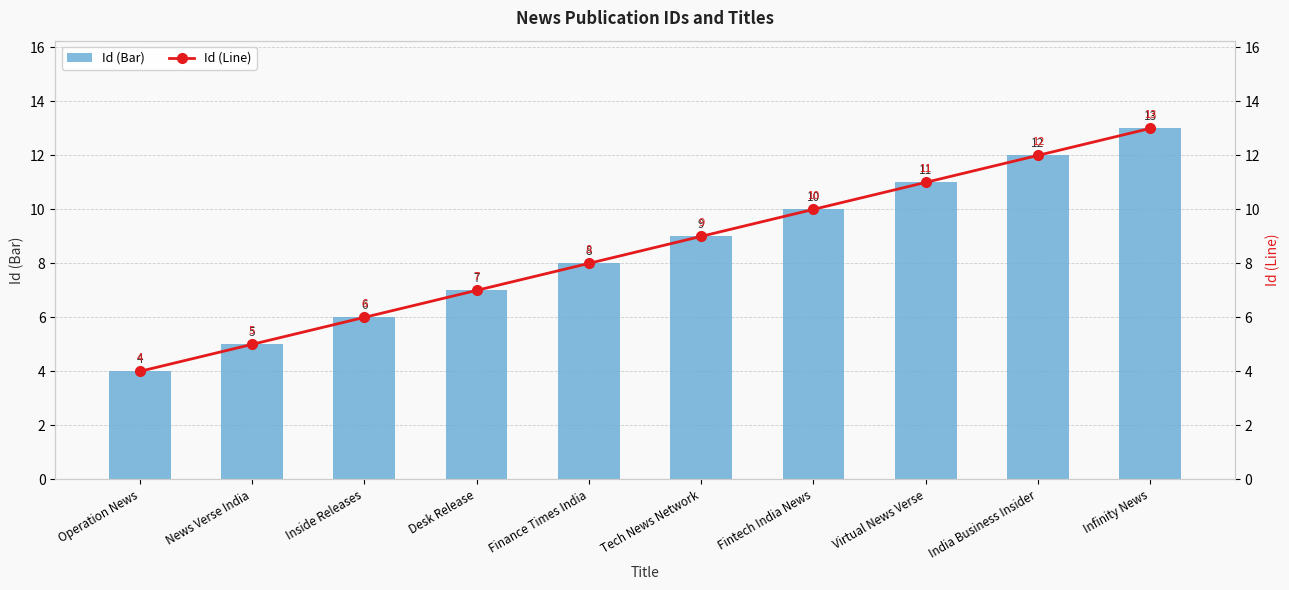

Between India Business Insider and Desk Release, which is larger?

India Business Insider